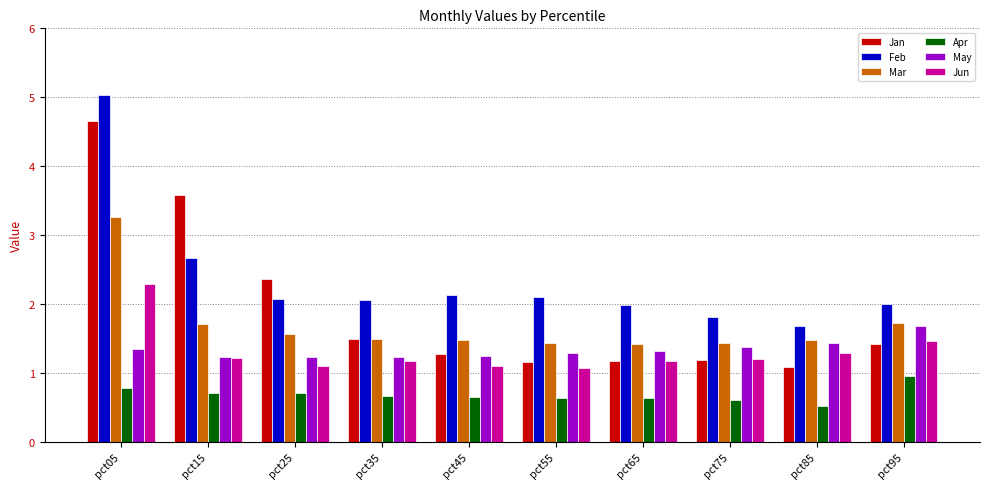

Which series has the widest spread of values?

Jan